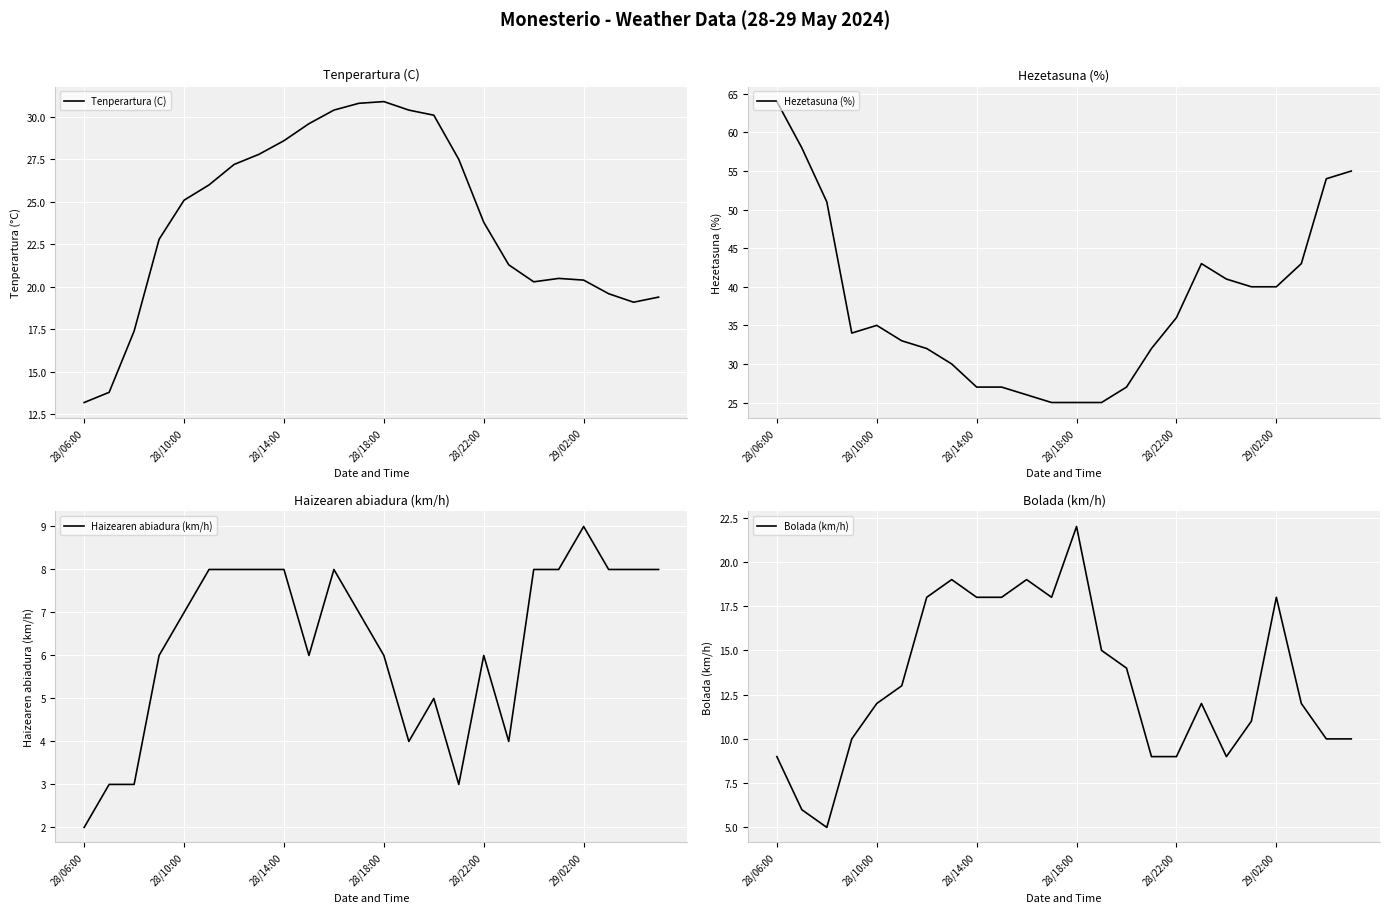

How many times do Tenperartura (C) and Hezetasuna (%) cross each other?

2